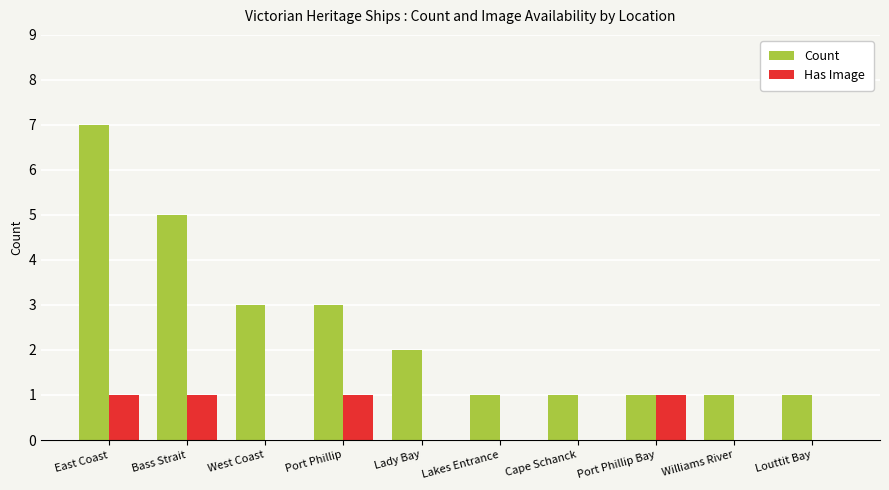

Is the value of Has Image at Lady Bay greater than the value of Count at Cape Schanck?

No